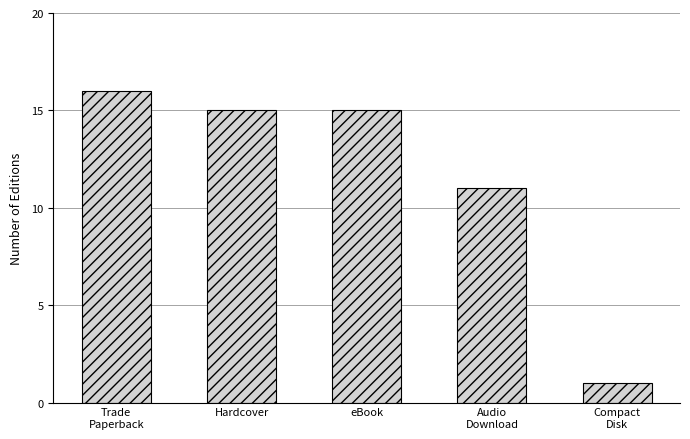

What is the difference between the second highest and second lowest values?

4